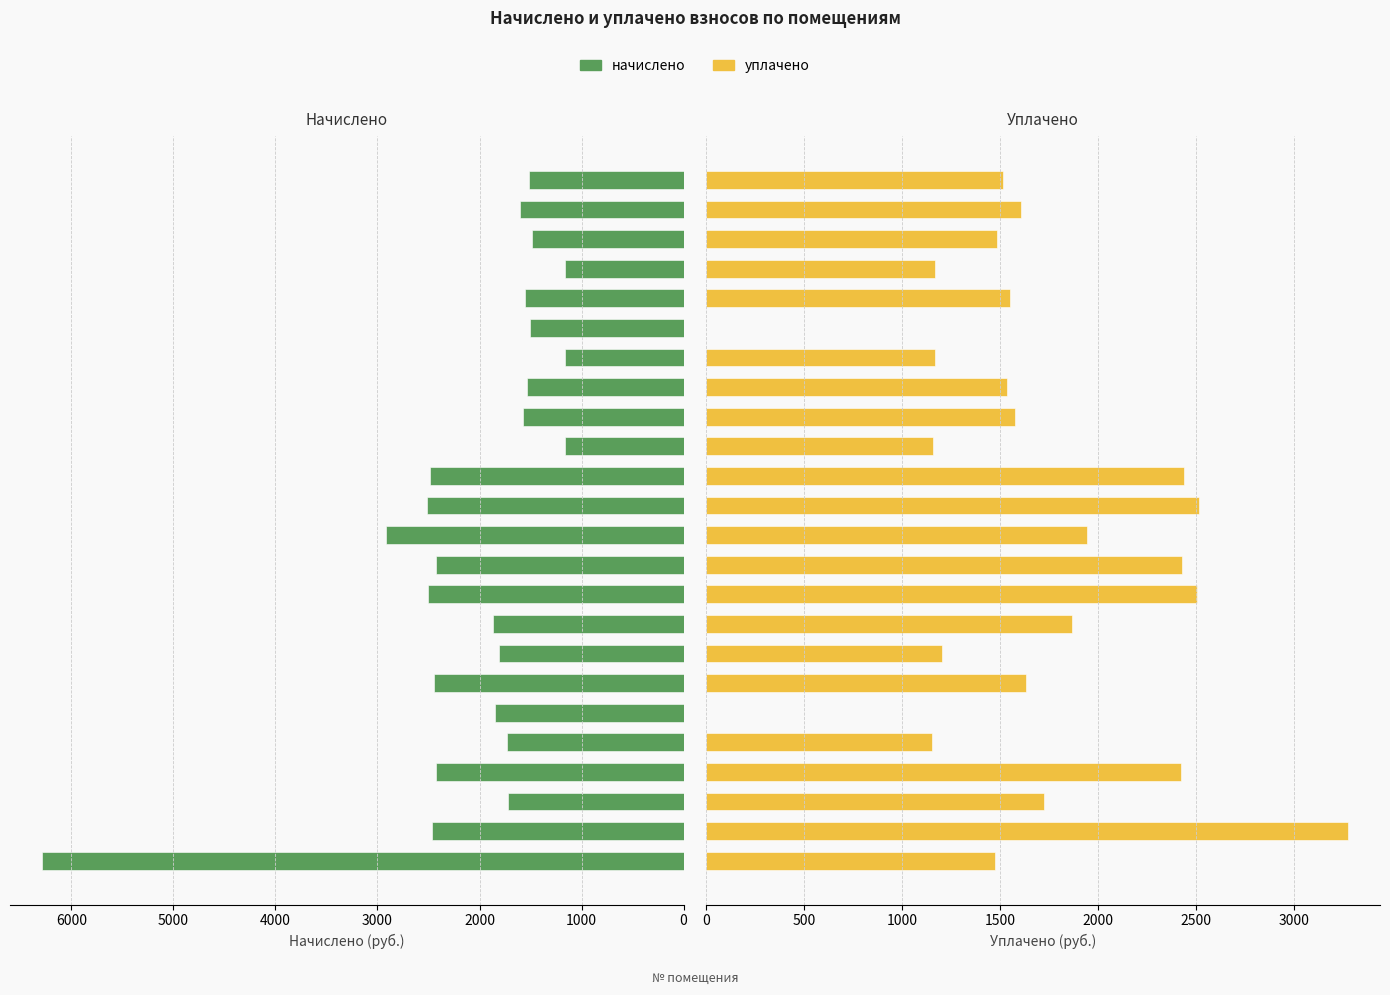

What is the total value across all series at 16?

3066.2